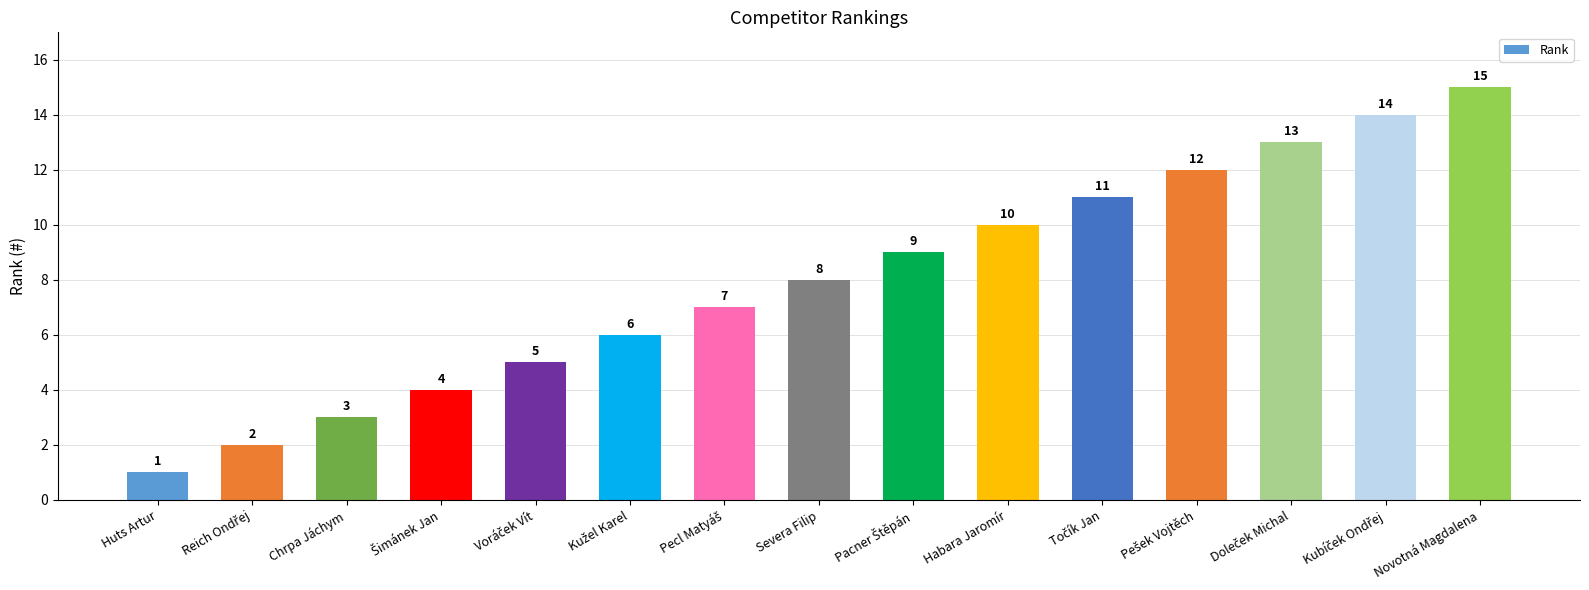

Count the number of data series in this chart.

1